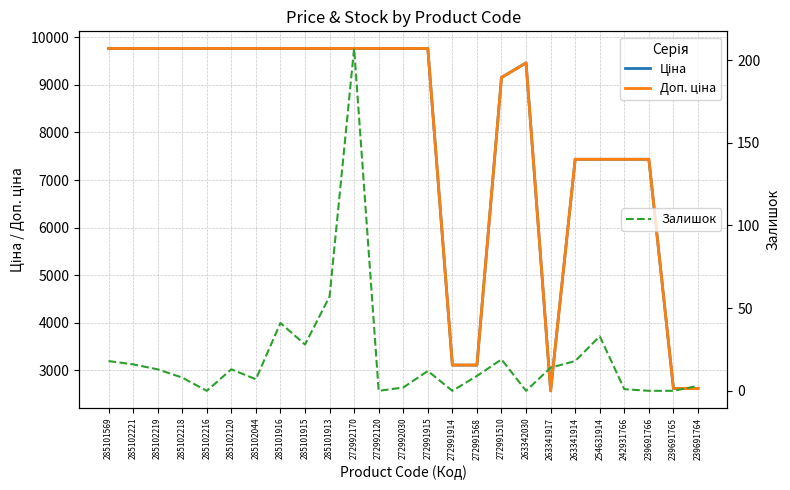

True or false: Залишок and Доп. ціна cross at least once.

False